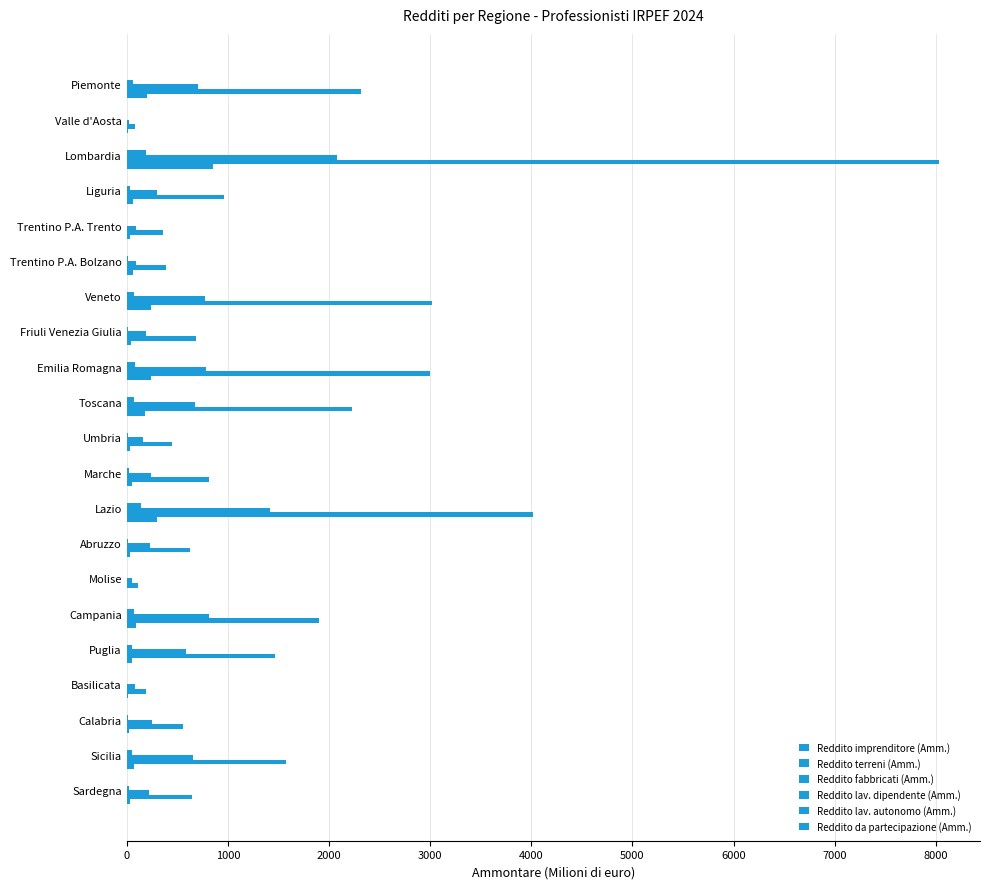

Count the number of data series in this chart.

6